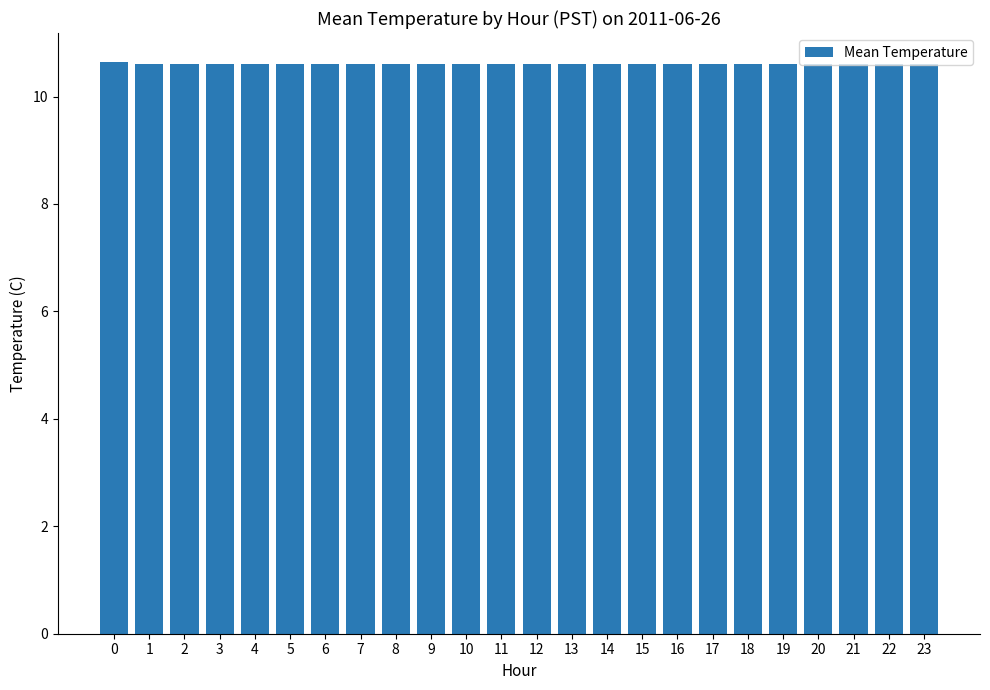

What is the sum of the values at 23 and 11?

21.2